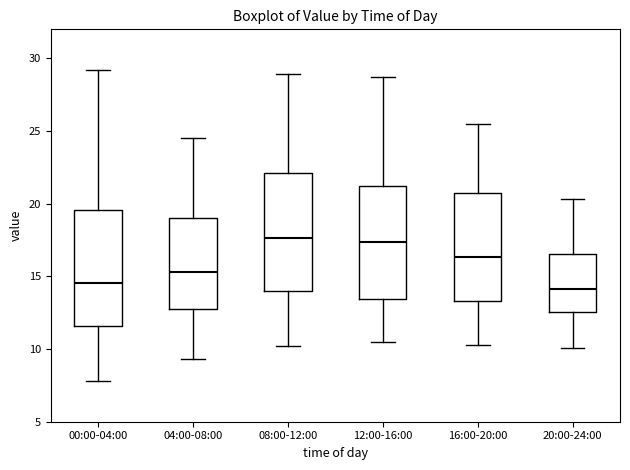

Reading left to right, read every box against the y-axis: the position of its median line, the range the box covers, and the ends of its whiskers. The values are not printed on the chart, so give them approximately, as read against the axis.

00:00-04:00: median 14.5, box 11.5 to 19.5, whiskers 8.0 to 29.0
04:00-08:00: median 15.5, box 12.5 to 19.0, whiskers 9.5 to 24.5
08:00-12:00: median 17.5, box 14.0 to 22.0, whiskers 10.0 to 29.0
12:00-16:00: median 17.5, box 13.5 to 21.0, whiskers 10.5 to 28.5
16:00-20:00: median 16.5, box 13.5 to 20.5, whiskers 10.5 to 25.5
20:00-24:00: median 14.0, box 12.5 to 16.5, whiskers 10.0 to 20.5